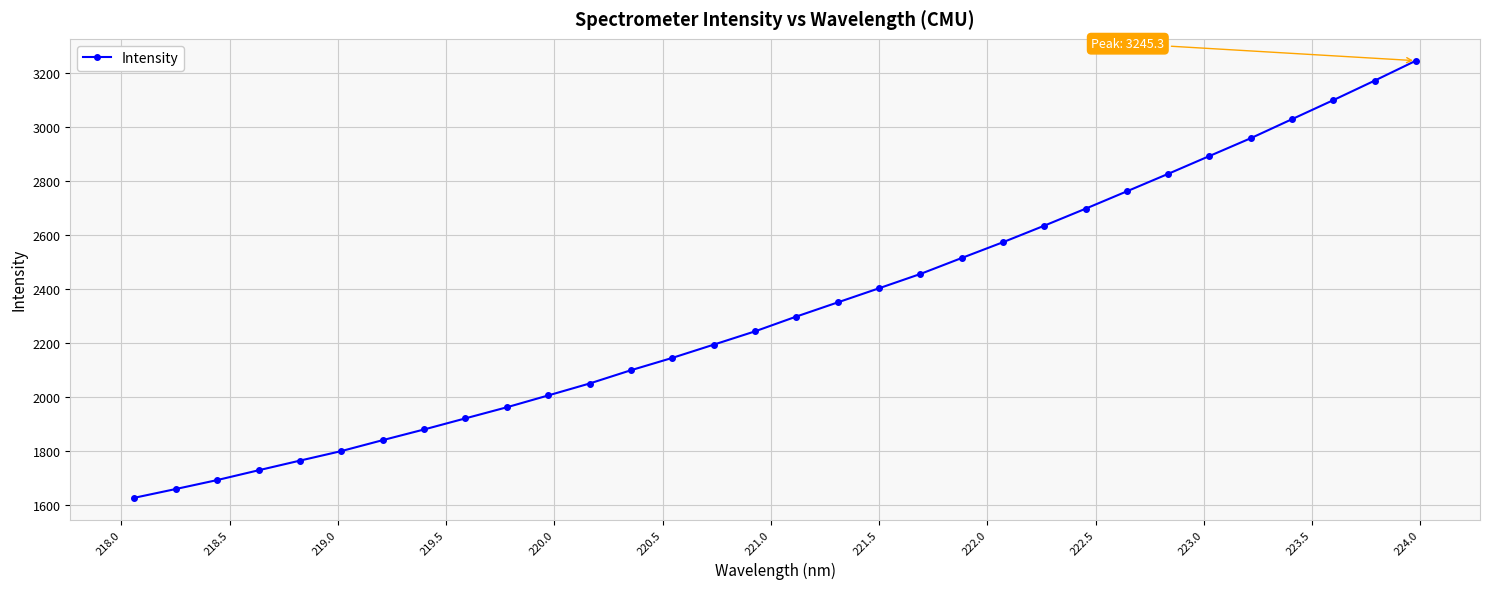

What is the smallest value displayed?

1627.8